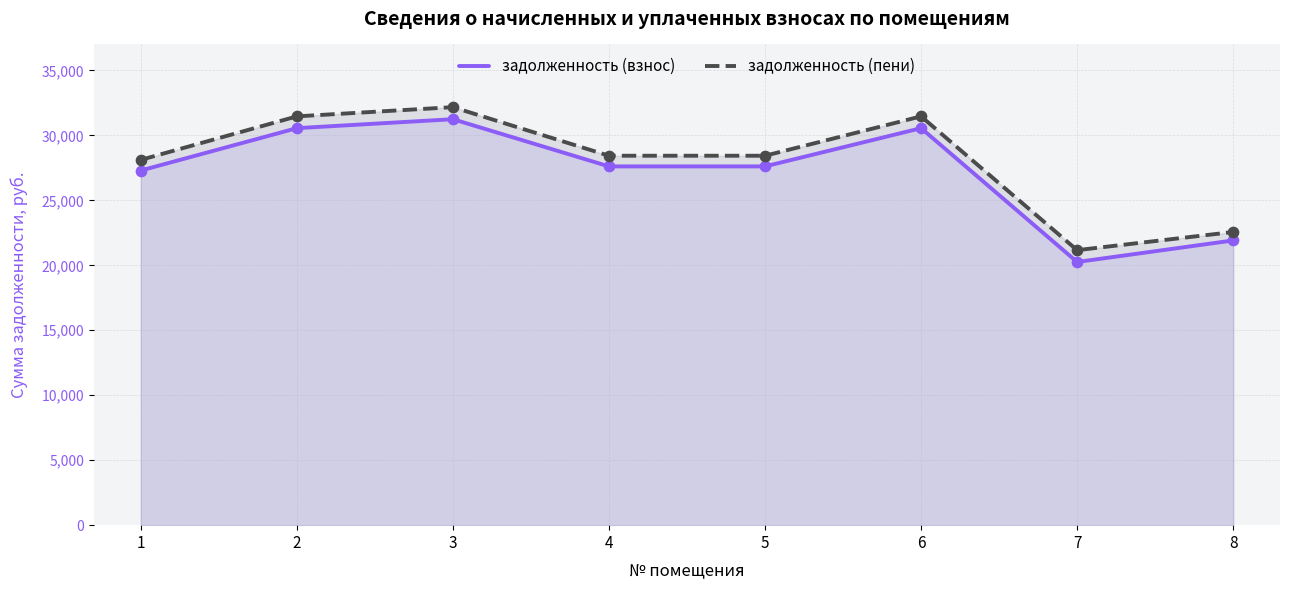

Which series has the widest spread of Y values?

задолженность (пени)